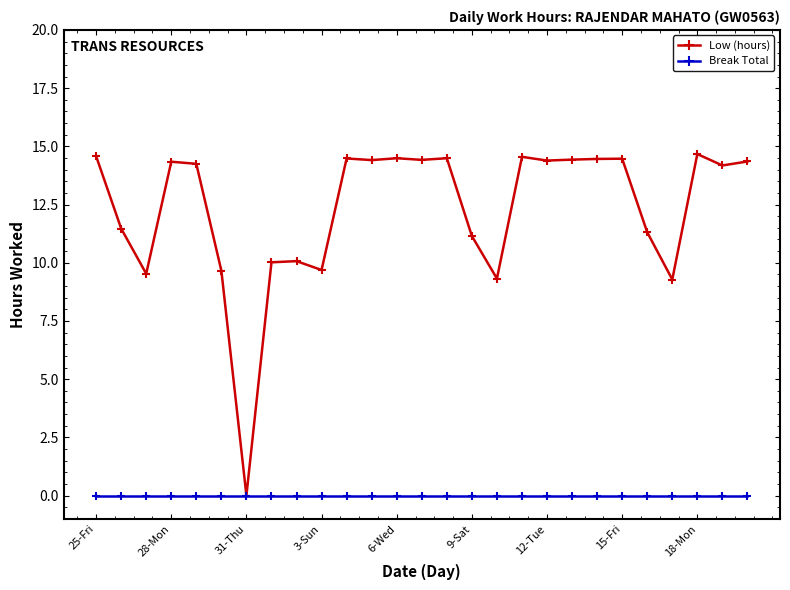

Which series has the largest total across all categories?

Low (hours)